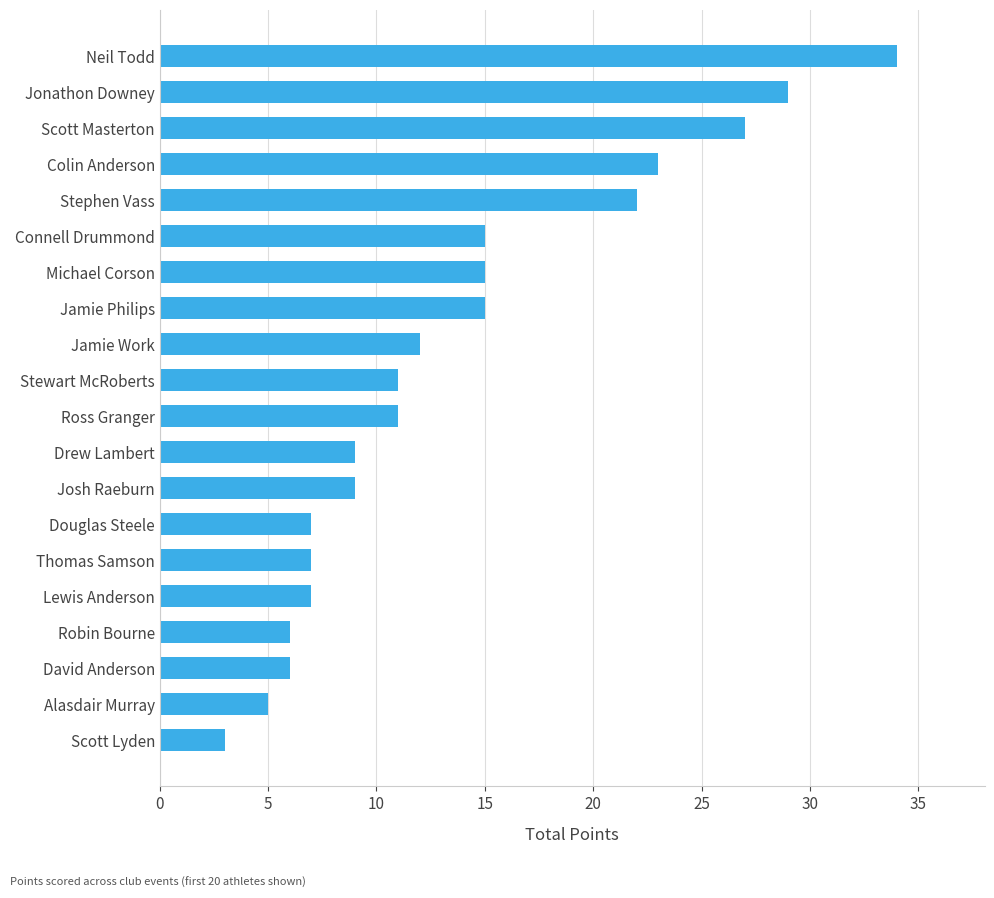

Reading top to bottom, transcribe all the data shown in this chart.

34	29	27	23	22	15	15	15	12	11	11	9	9	7	7	7	6	6	5	3